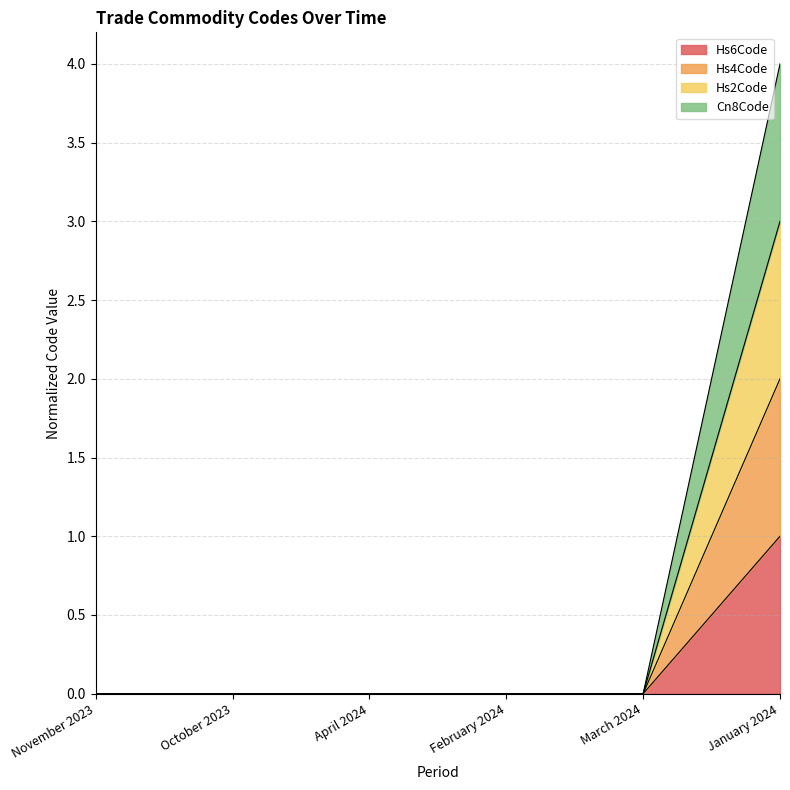

How many values in the Cn8Code series exceed 0?

1